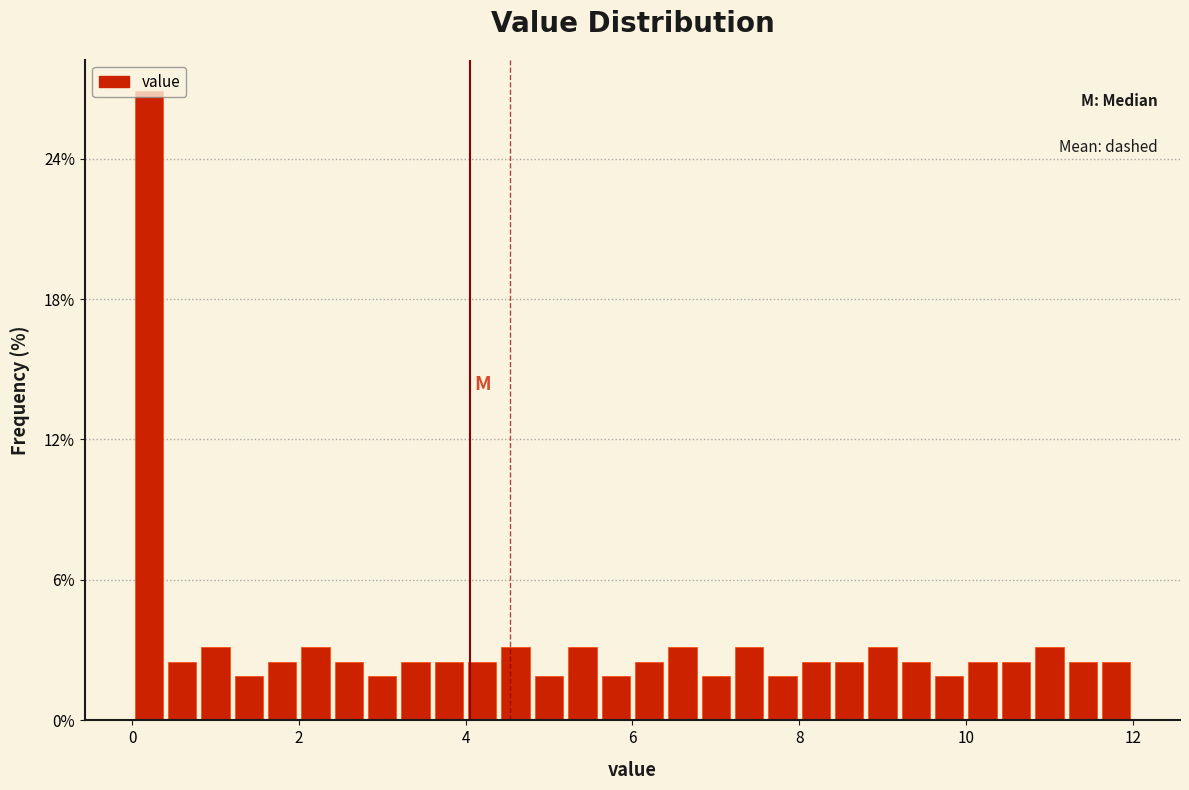

Around what value on the x-axis is the tallest bar? Give the approximate position of its centre, as read against the axis.

0.2